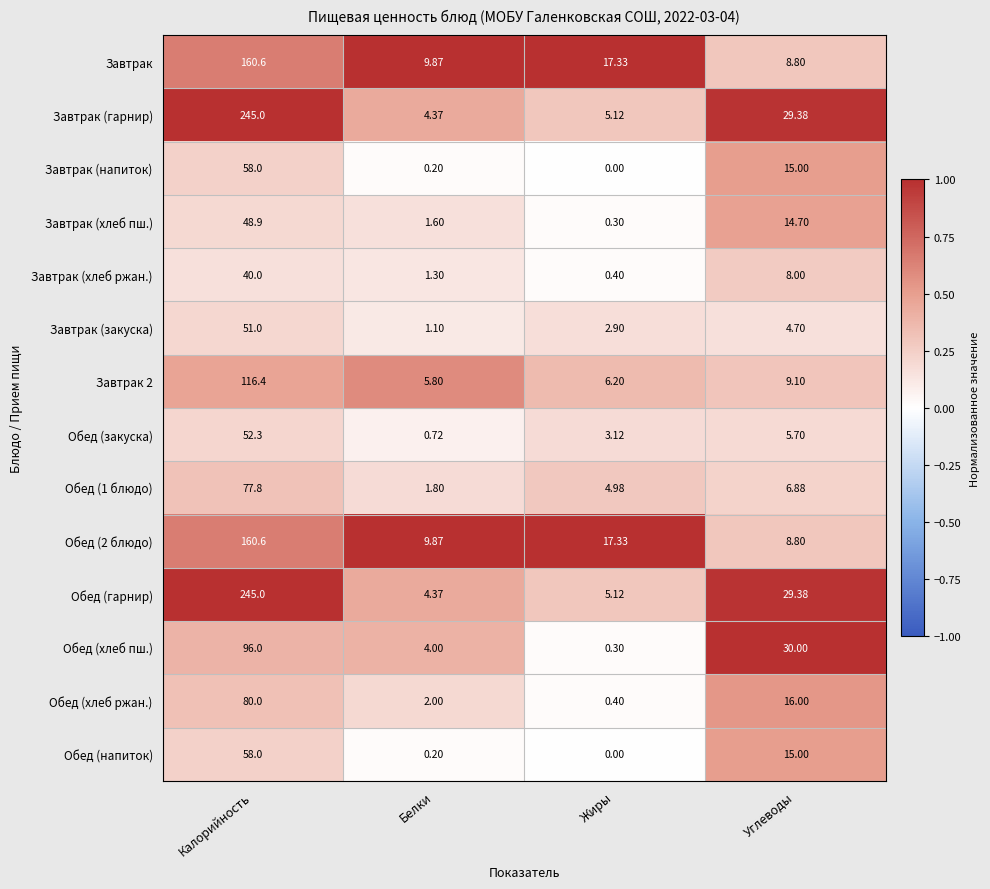

At which label does Обед (гарнир) reach its peak?

Калорийность